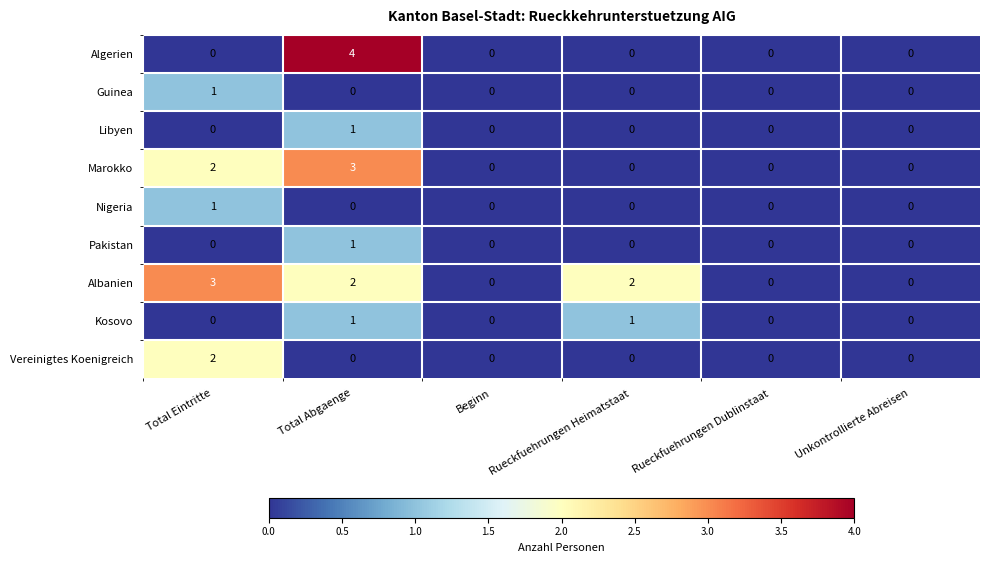

Is it true that Pakistan equals 2 at Total Abgaenge?

False